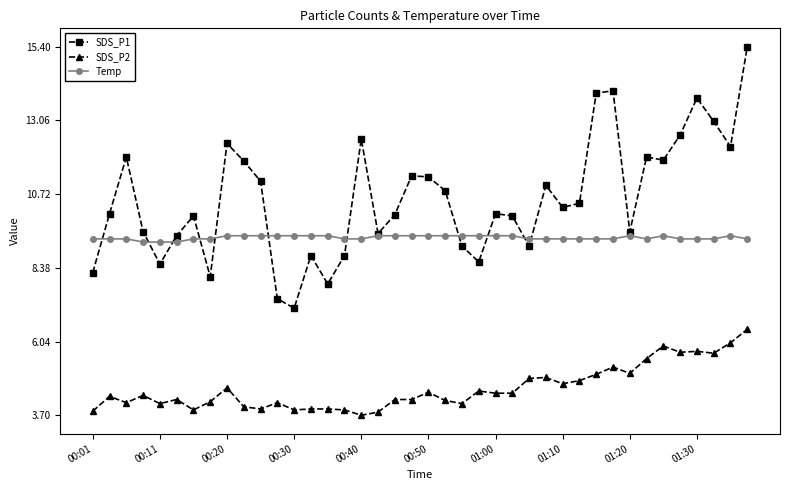

How many lines are shown in the chart?

3